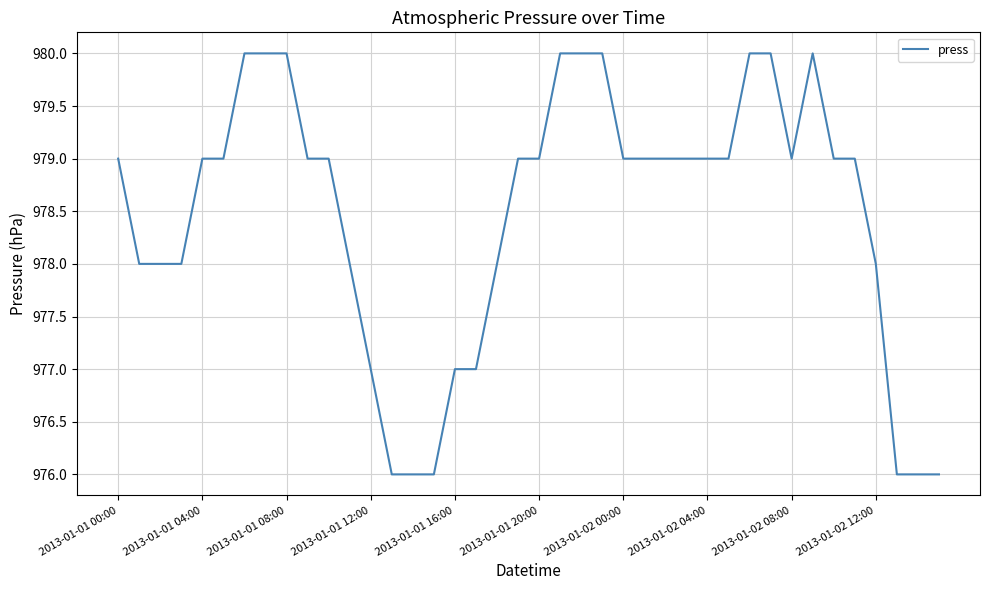

What is the maximum value shown in the chart?

980